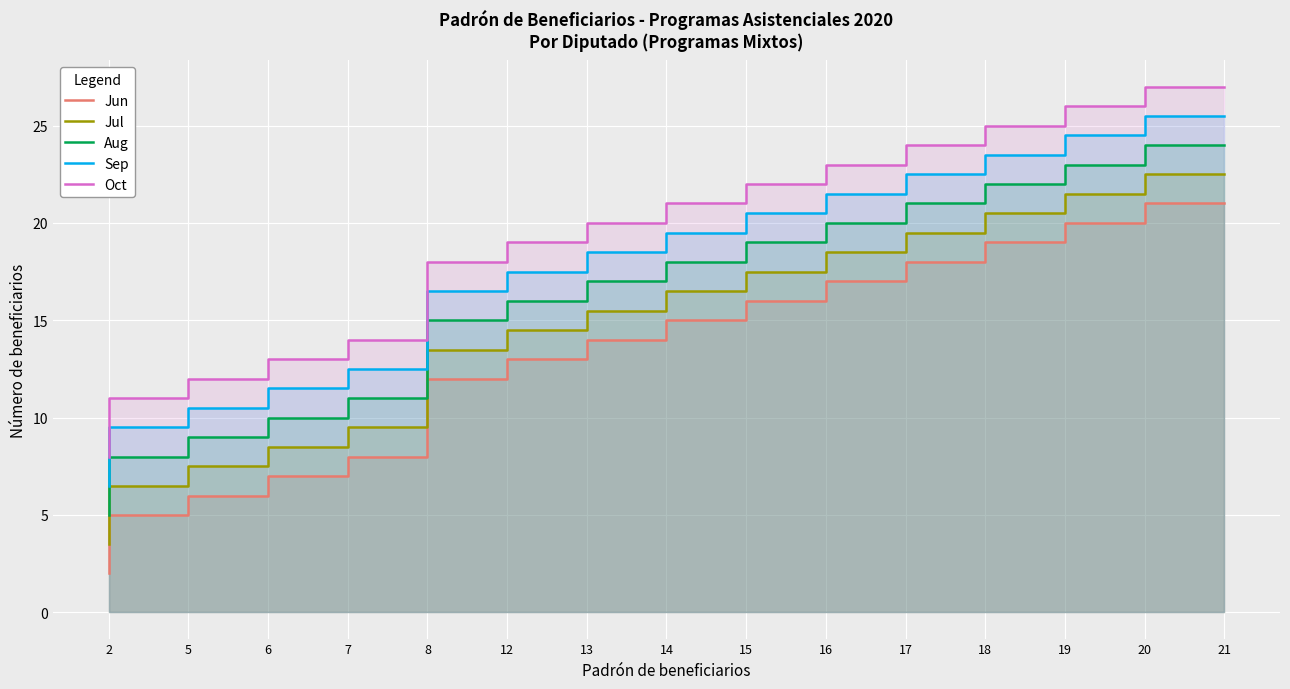

True or false: Aug has a value of 23.0 at 20.

True